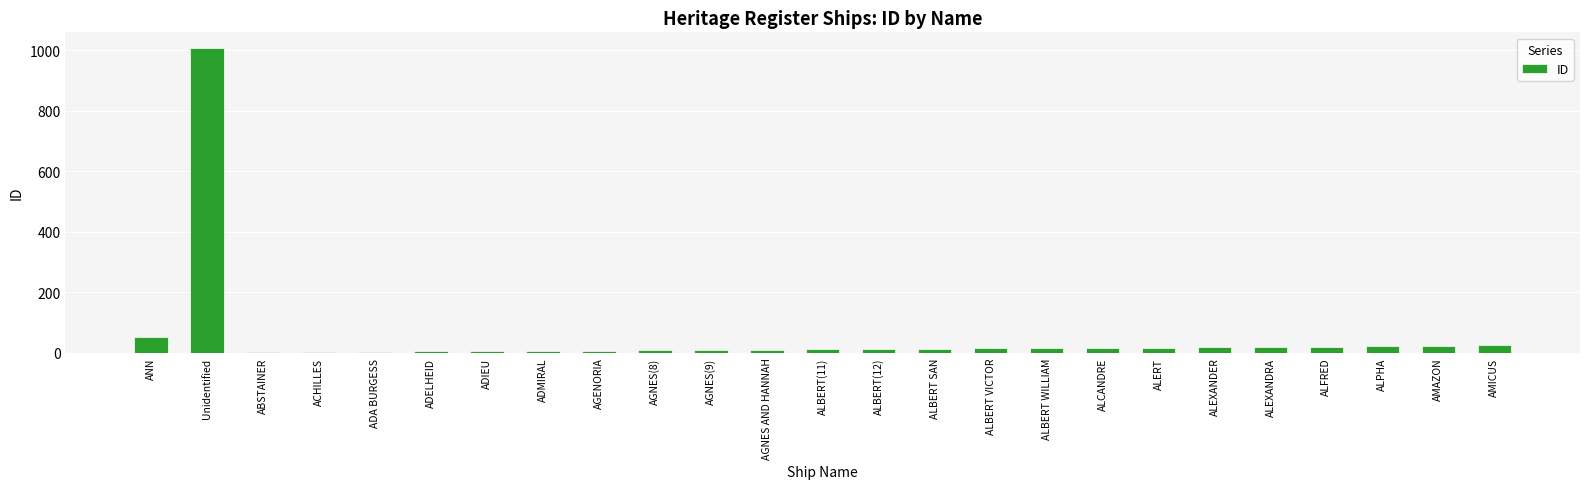

What is the approximate value at AMAZON?

23